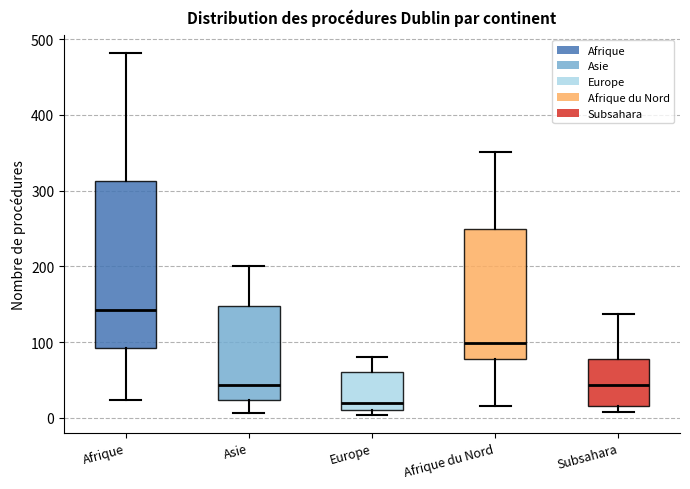

Where is the upper edge of the box for Europe on the y-axis? The values are not printed on the chart, so give them approximately, as read against the axis.

60